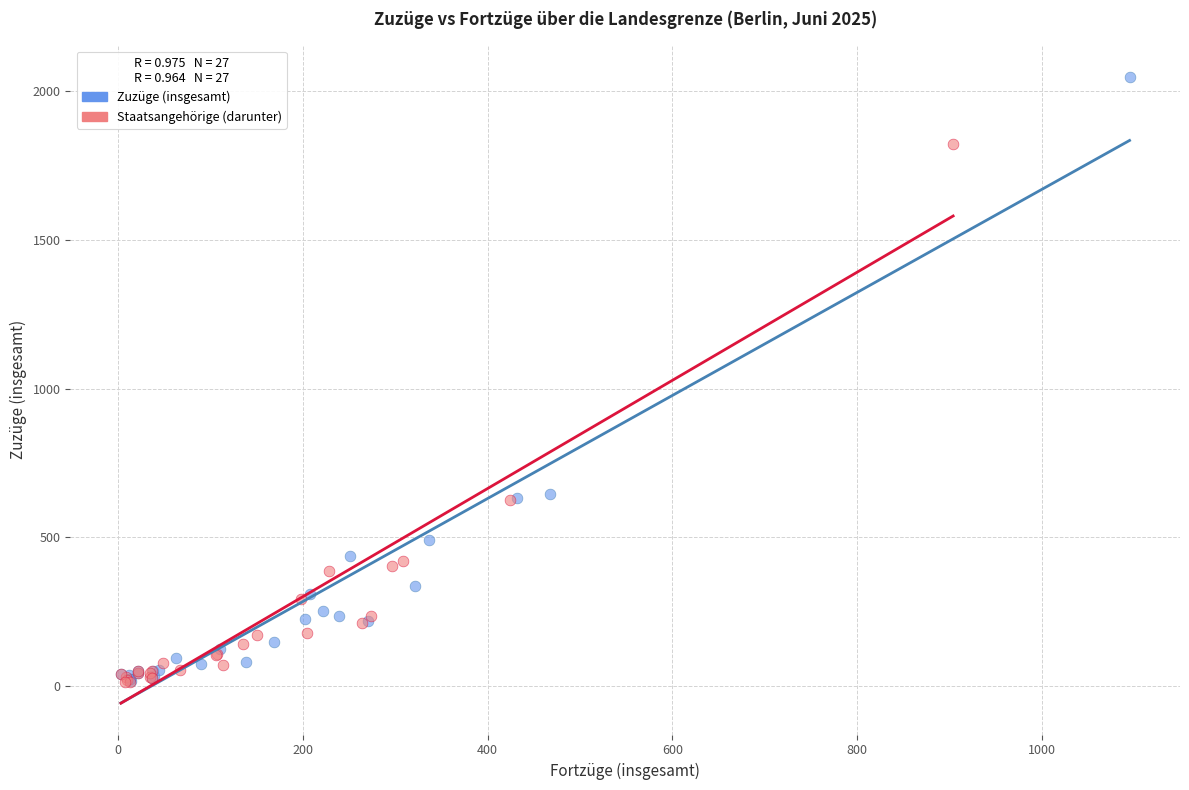

Which series has the largest Y range (max minus min)?

Zuzüge (insgesamt)